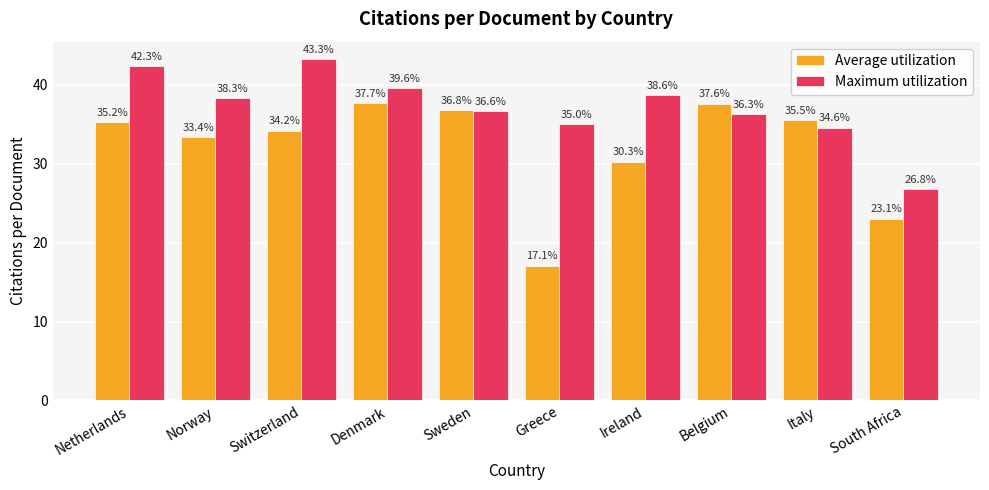

List the series in order of their peak value, highest first.

Maximum utilization, Average utilization